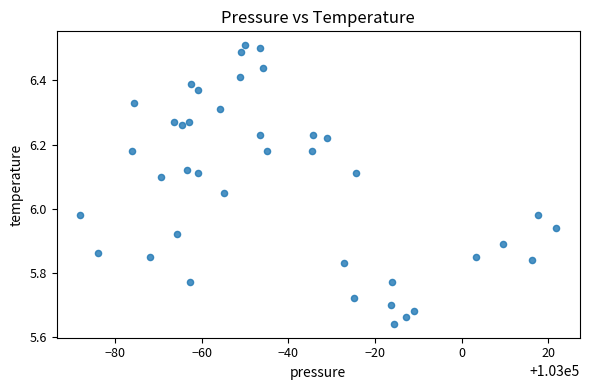

What is the range of Y values (max minus min)?

0.9